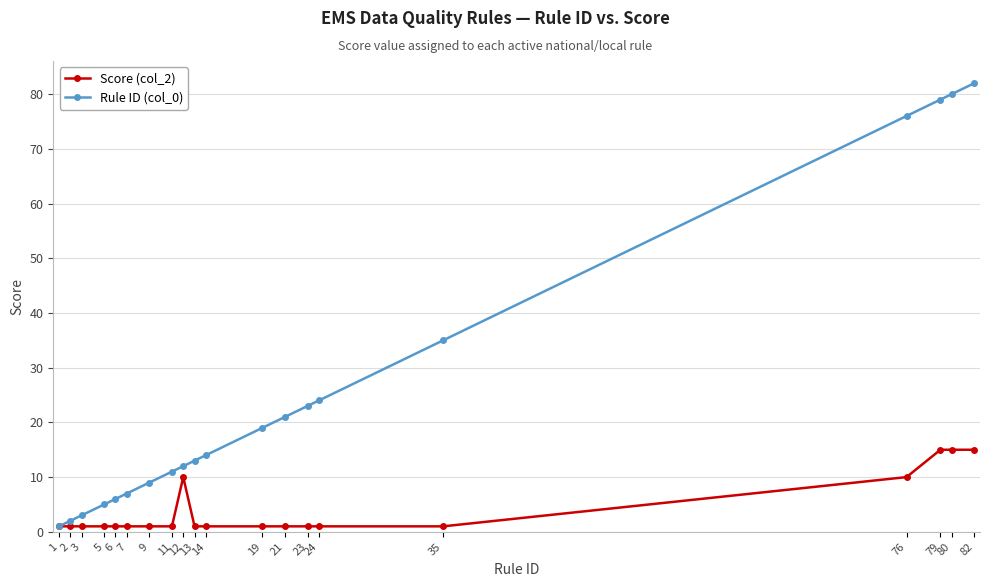

What is the minimum value for Rule ID (col_0)?

1